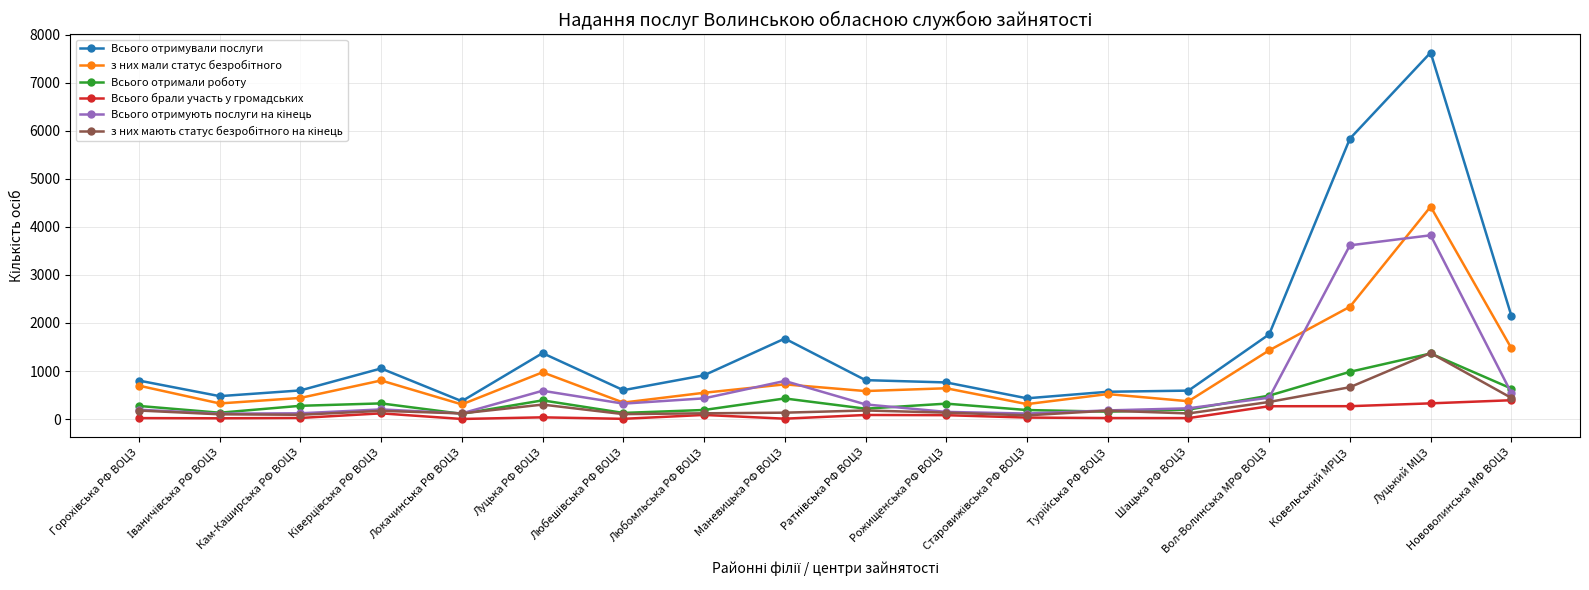

At which category is the sum across all series the highest?

Луцький МЦЗ